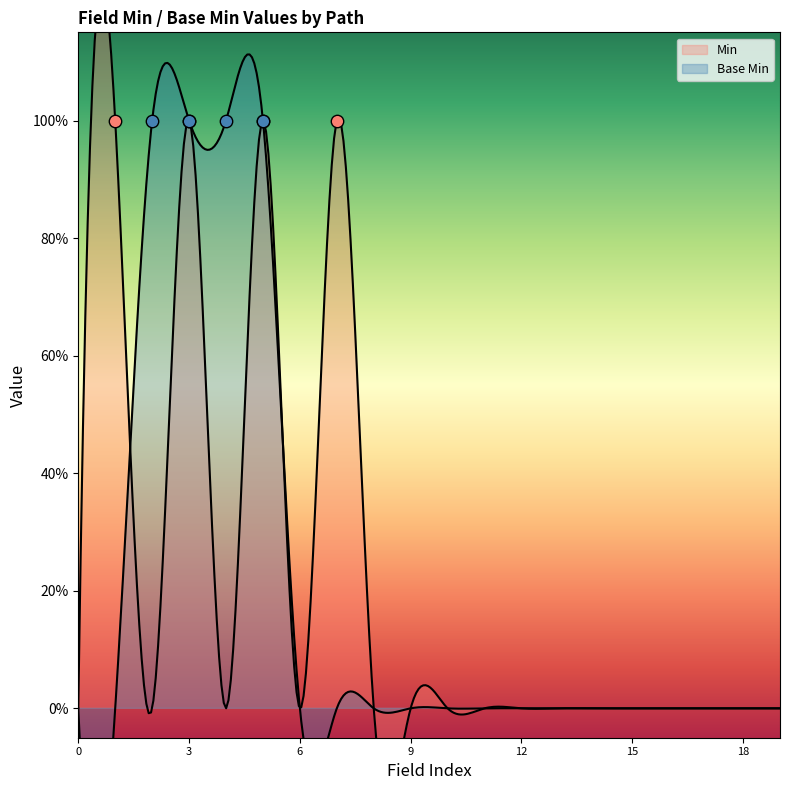

Which series reaches the minimum Y coordinate?

Min